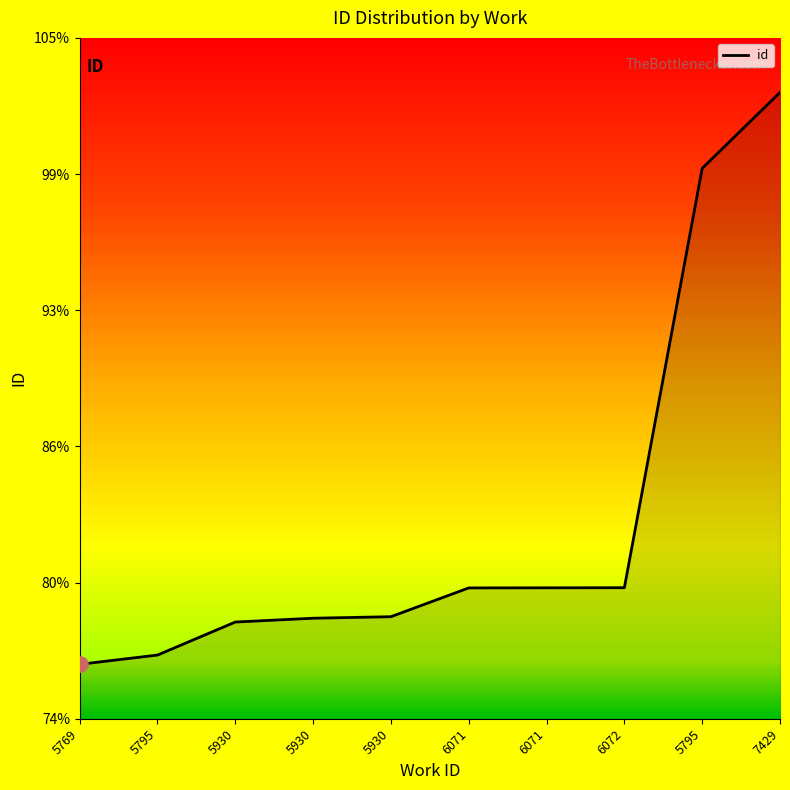

Approximately how many times larger is the value at 7429 compared to 5795?

1.3